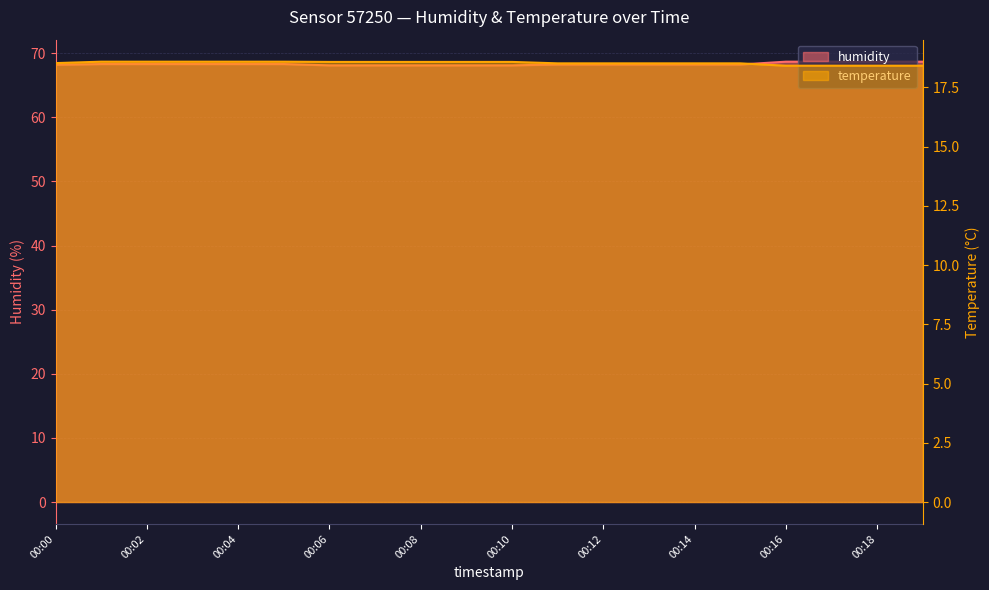

True or false: humidity has a value of 32.5 at 00:11.

False